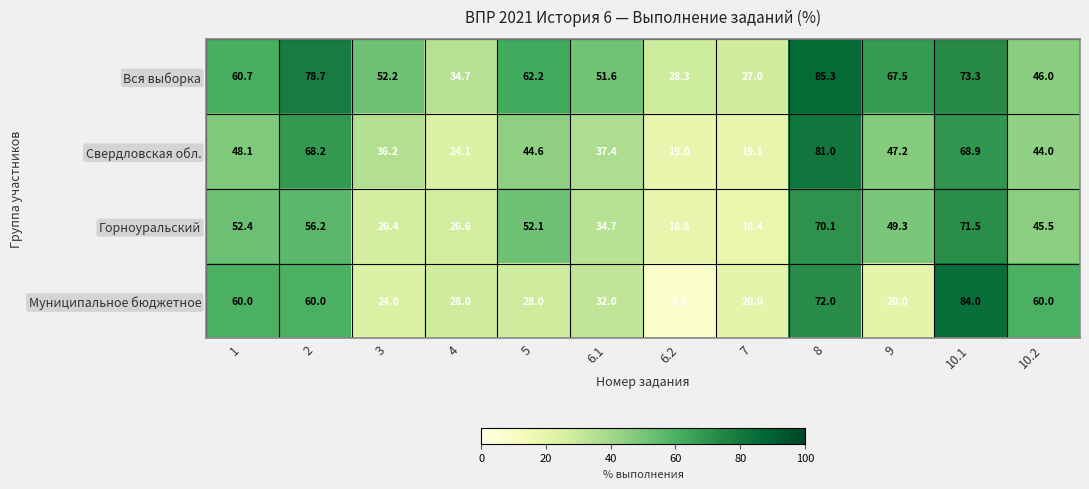

Rank the series by their maximum value, from lowest to highest.

Горноуральский, Свердловская обл., Муниципальное бюджетное, Вся выборка